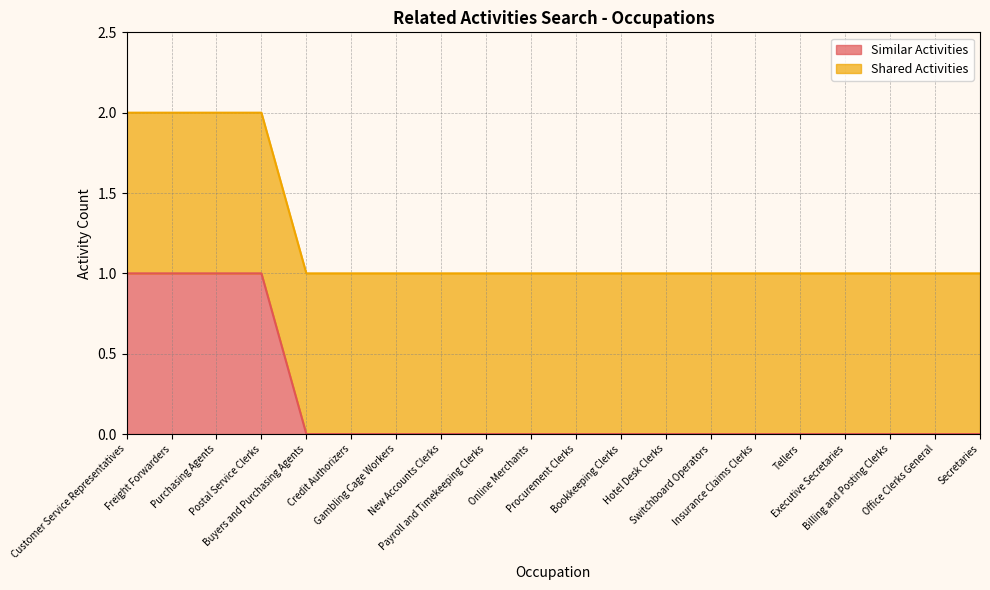

What is the difference between the second highest and minimum values?

1